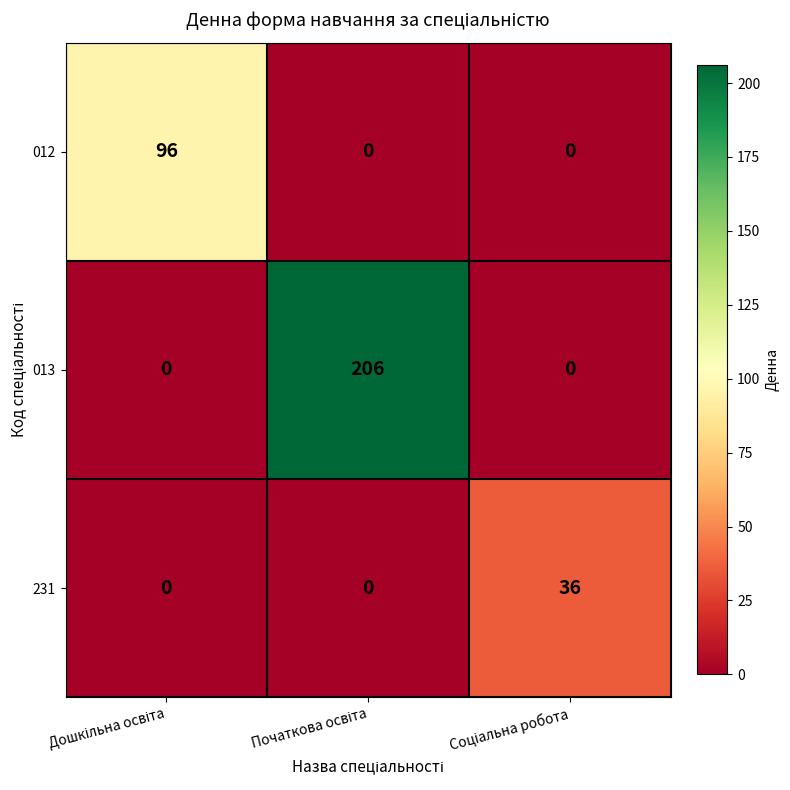

Reading left to right, transcribe all the data shown in this chart.

012: 96	0	0
013: 0	206	0
231: 0	0	36